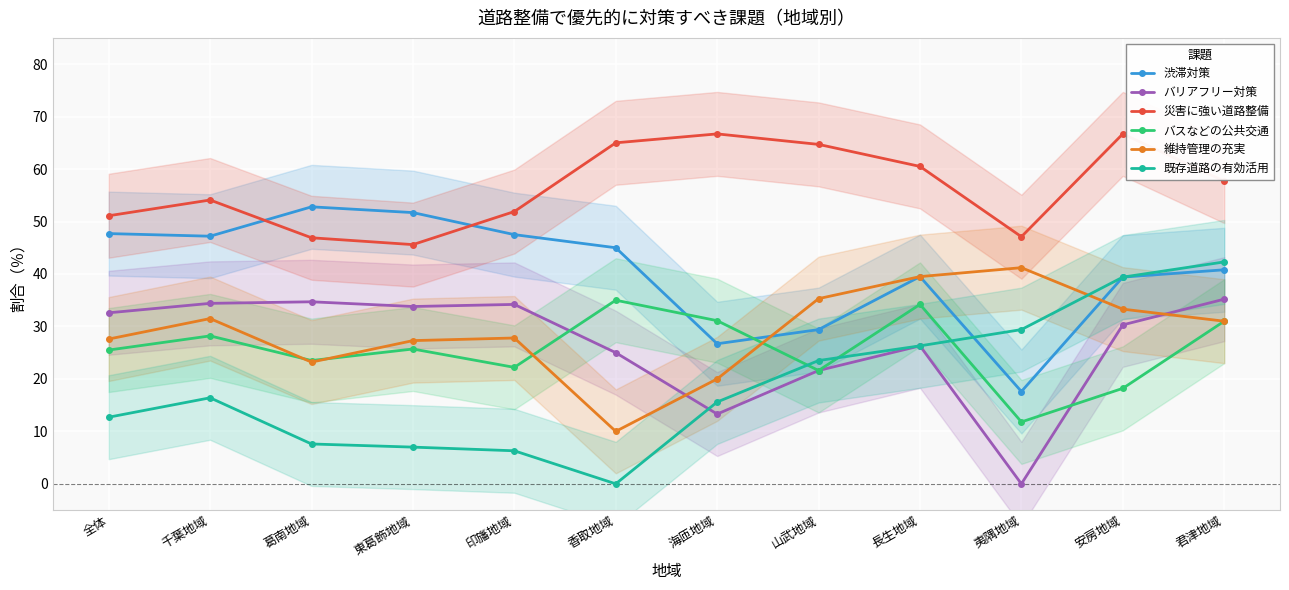

Rank the categories by バスなどの公共交通 value from highest to lowest.

香取地域, 長生地域, 海匝地域, 君津地域, 千葉地域, 東葛飾地域, 全体, 葛南地域, 印旛地域, 山武地域, 安房地域, 夷隅地域